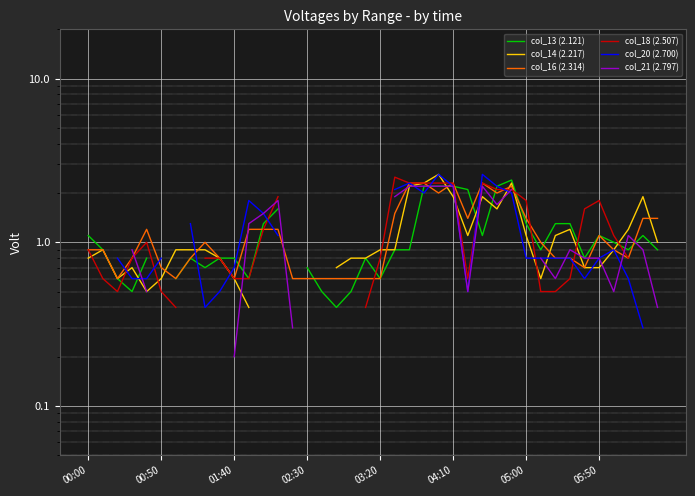

What value does the col_16 (2.314) series have at 05:00?

1.4